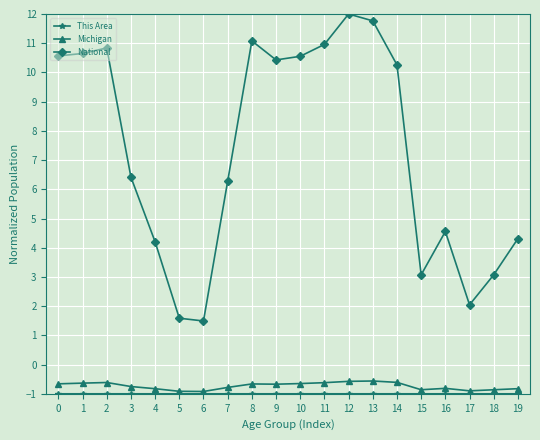

What is the difference between the maximum and minimum values in the National series?

10.5